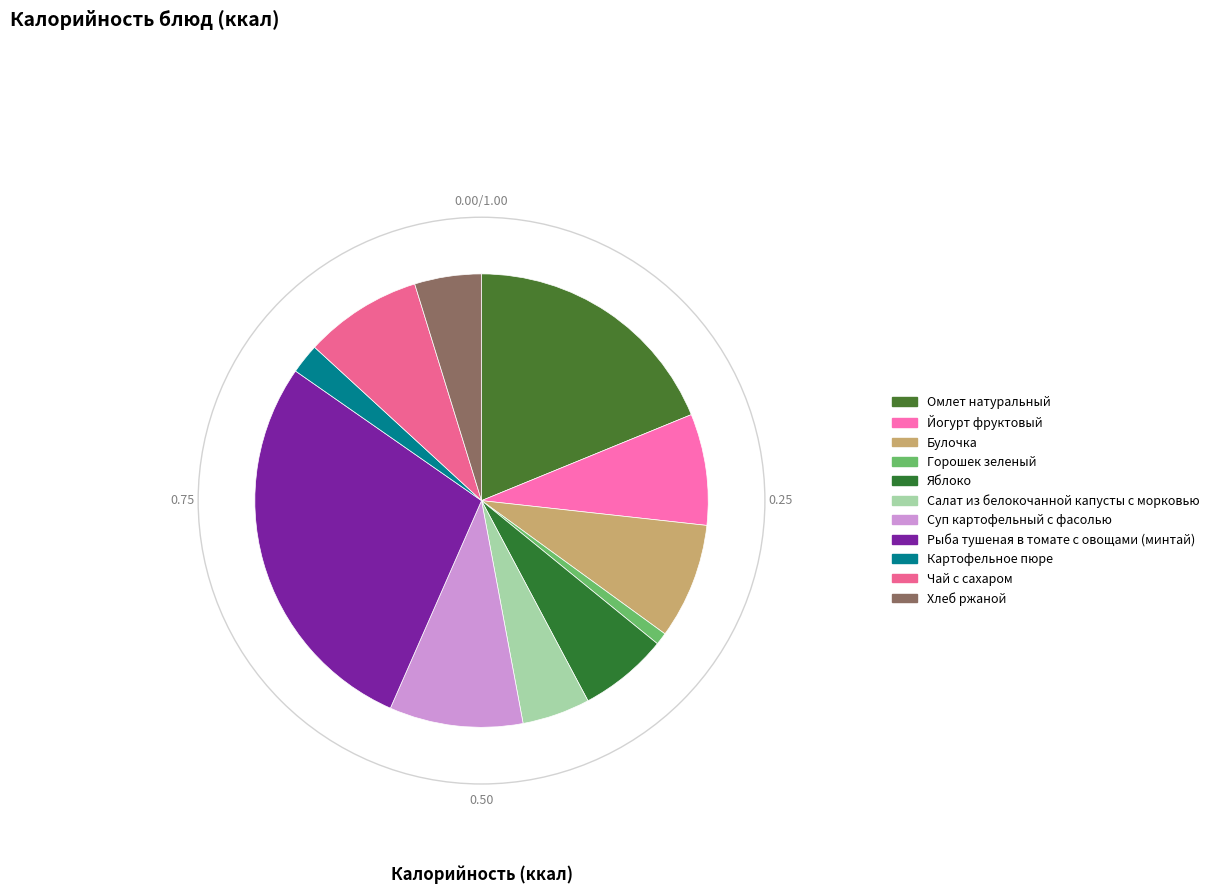

To the nearest percent, what percentage of the pie is Горошек зеленый?

1%